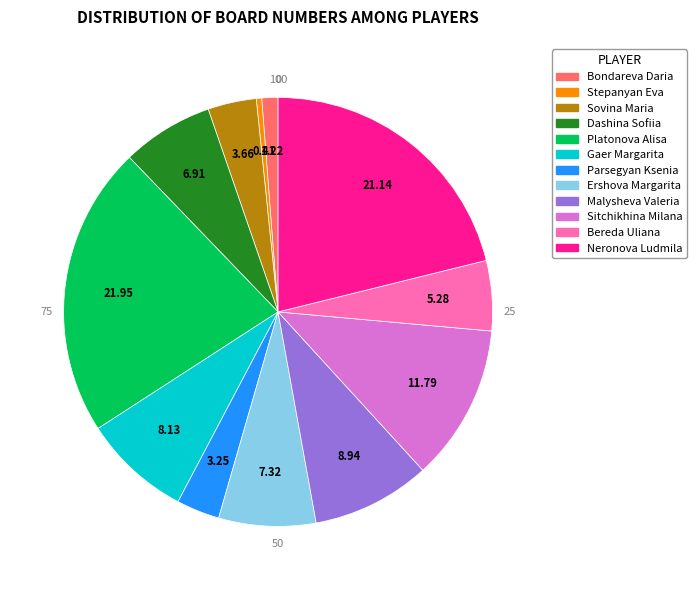

What is the smallest slice in the pie chart?

Stepanyan Eva